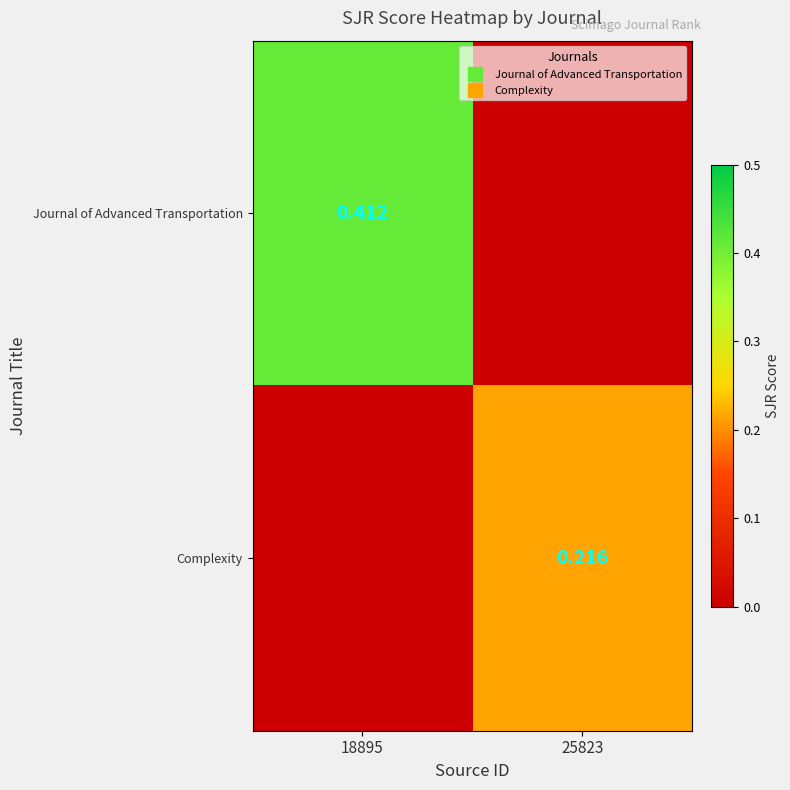

What is the total value across all series at 18895?

0.4